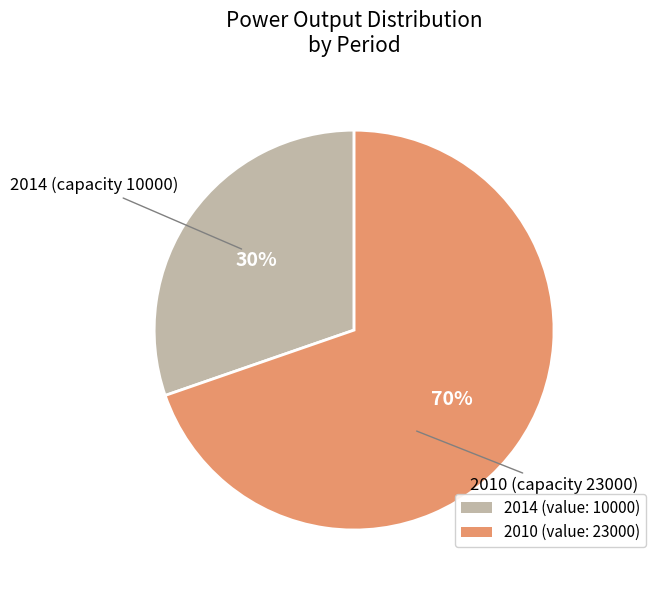

To the nearest percent, what is the average slice percentage?

50%